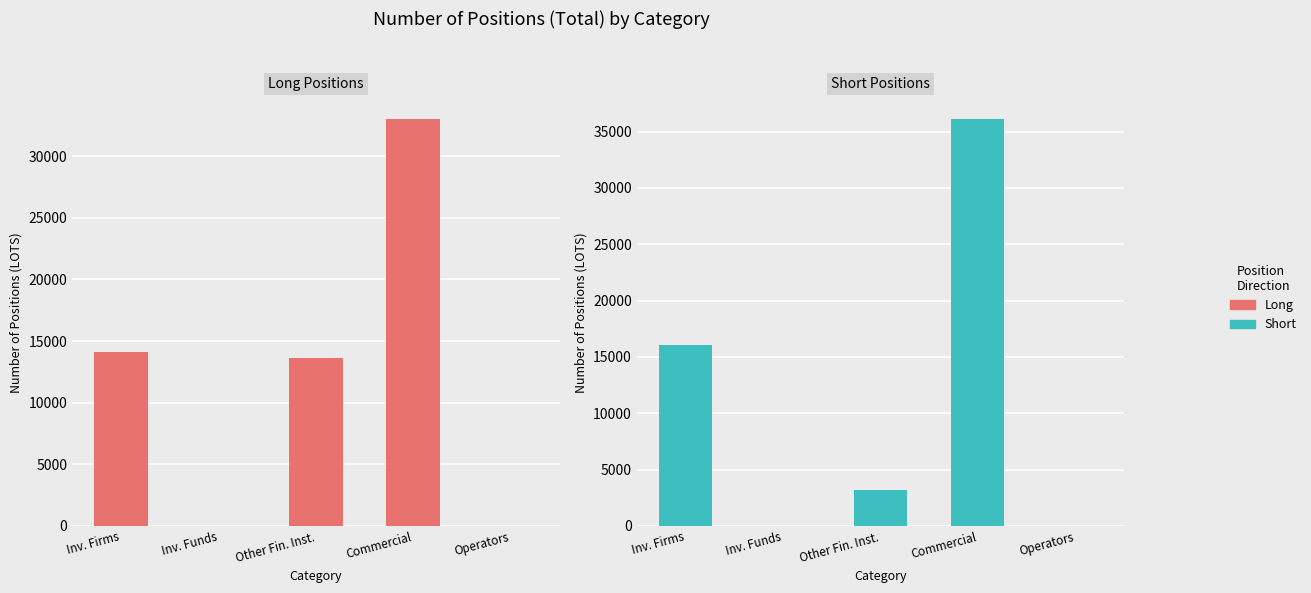

What is the label of the 3rd bar from the right?

Other Fin. Inst.